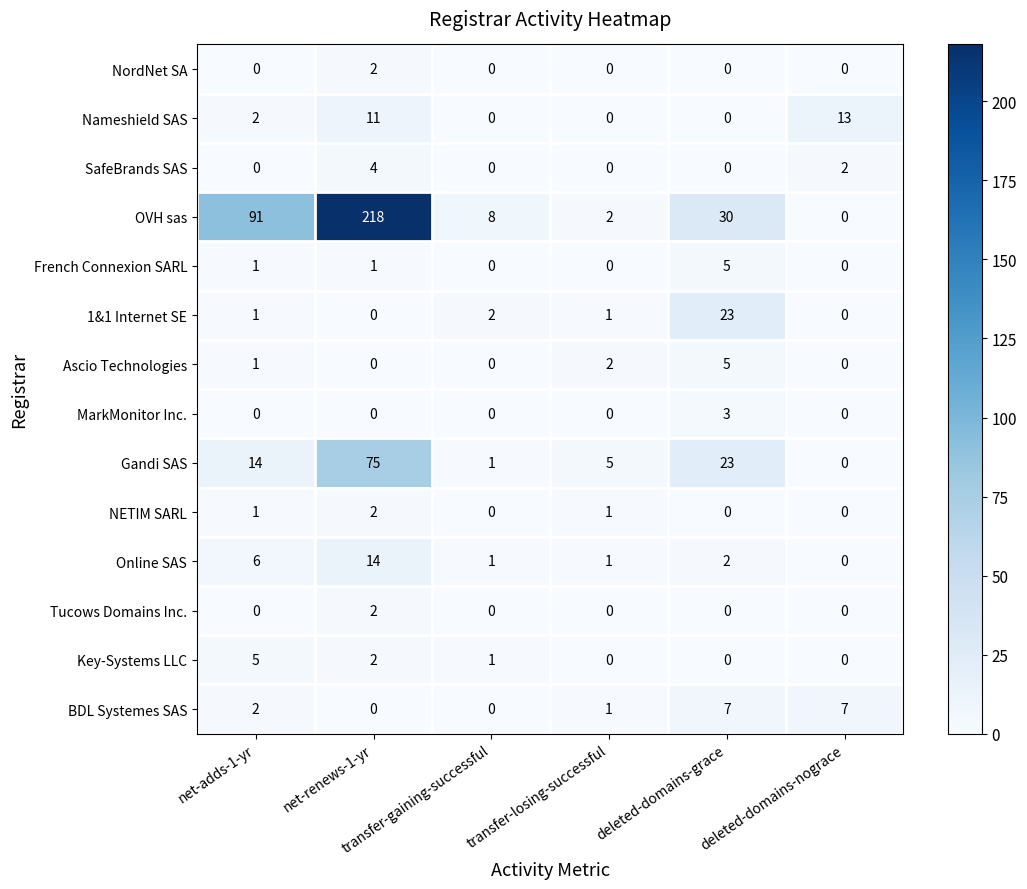

How many Ascio Technologies values are between 0 and 2?

5